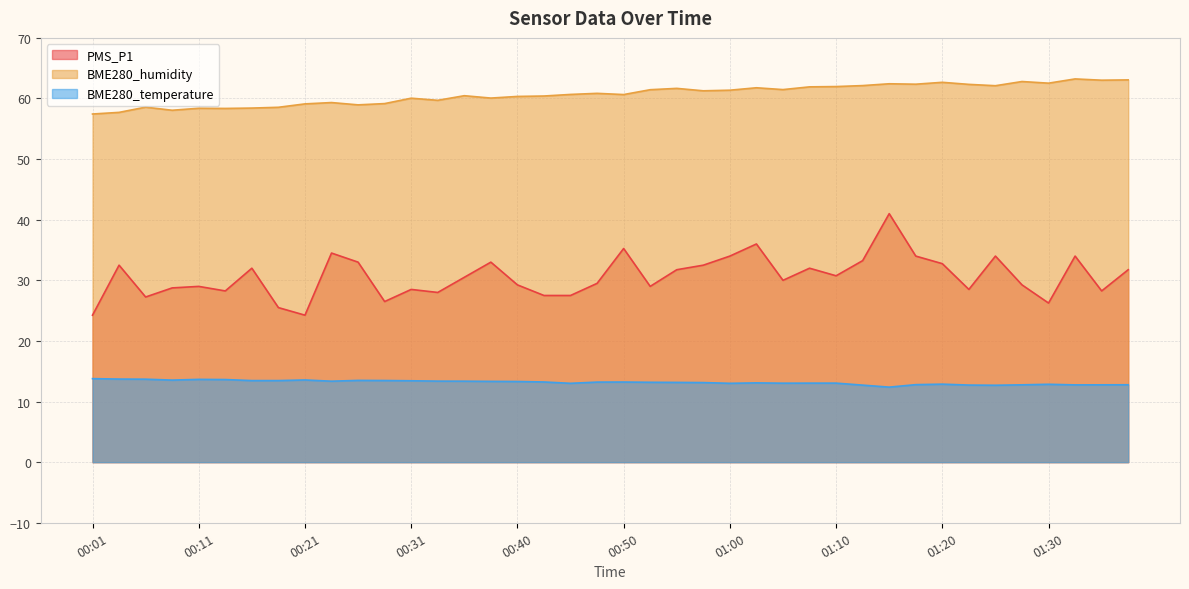

At which category is the sum across all series the highest?

01:15